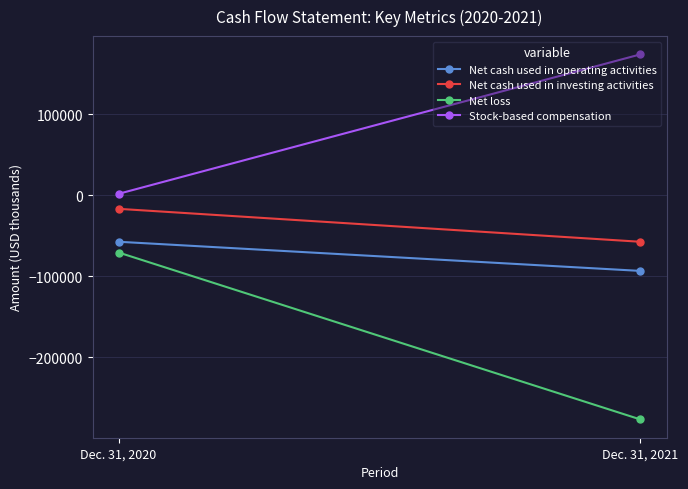

Between Dec. 31, 2020 and Dec. 31, 2021, which series saw the biggest shift?

Net loss